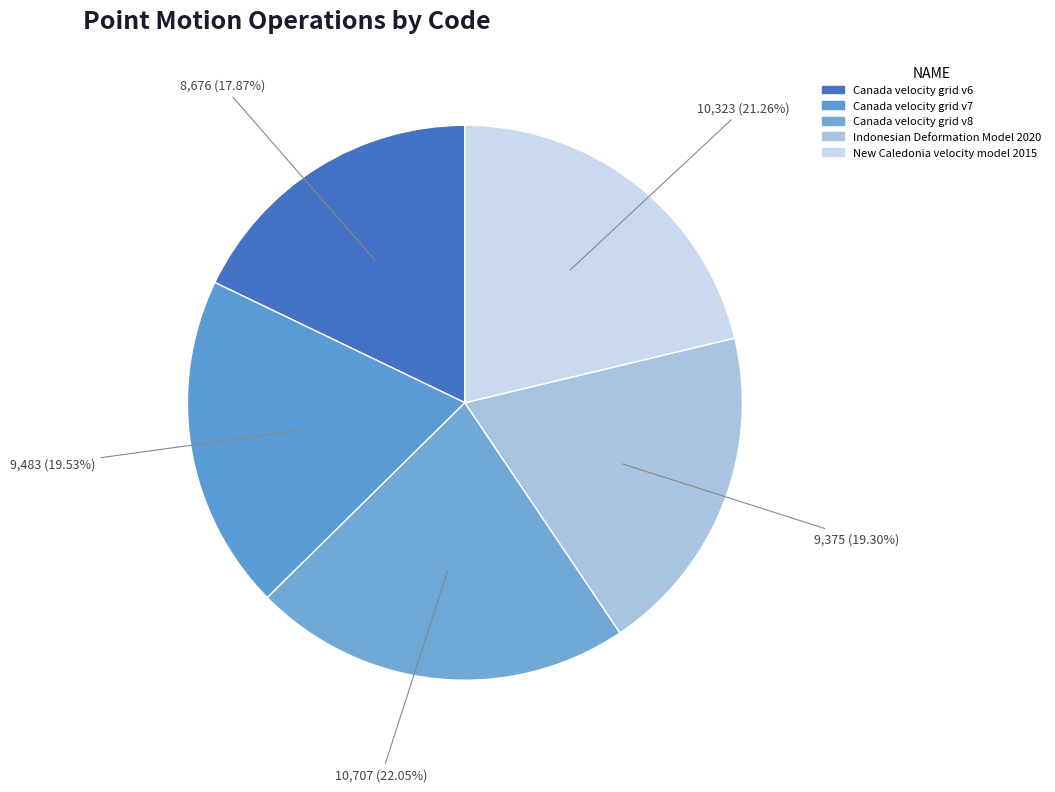

How many segments does this pie chart have?

5